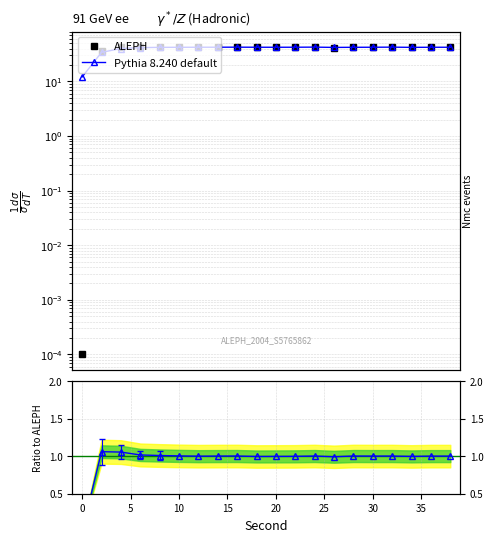

True or false: ALEPH has more than 0 interior local peaks.

True